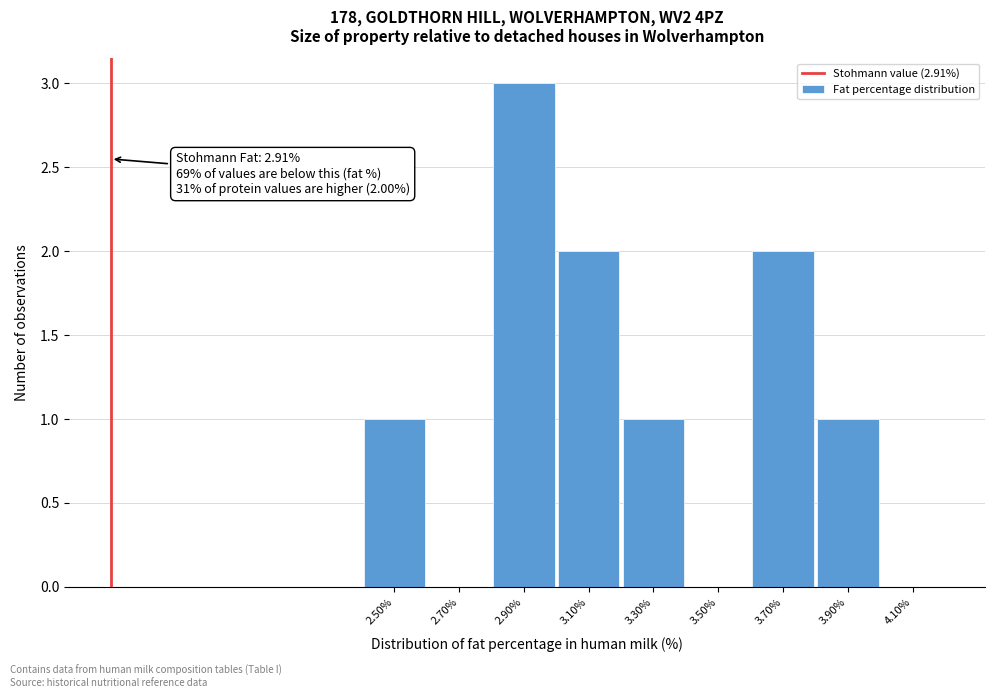

Reading left to right, extract all data points from this chart.

2.50%=1	2.70%=0	2.90%=3	3.10%=2	3.30%=1	3.50%=0	3.70%=2	3.90%=1	4.10%=0